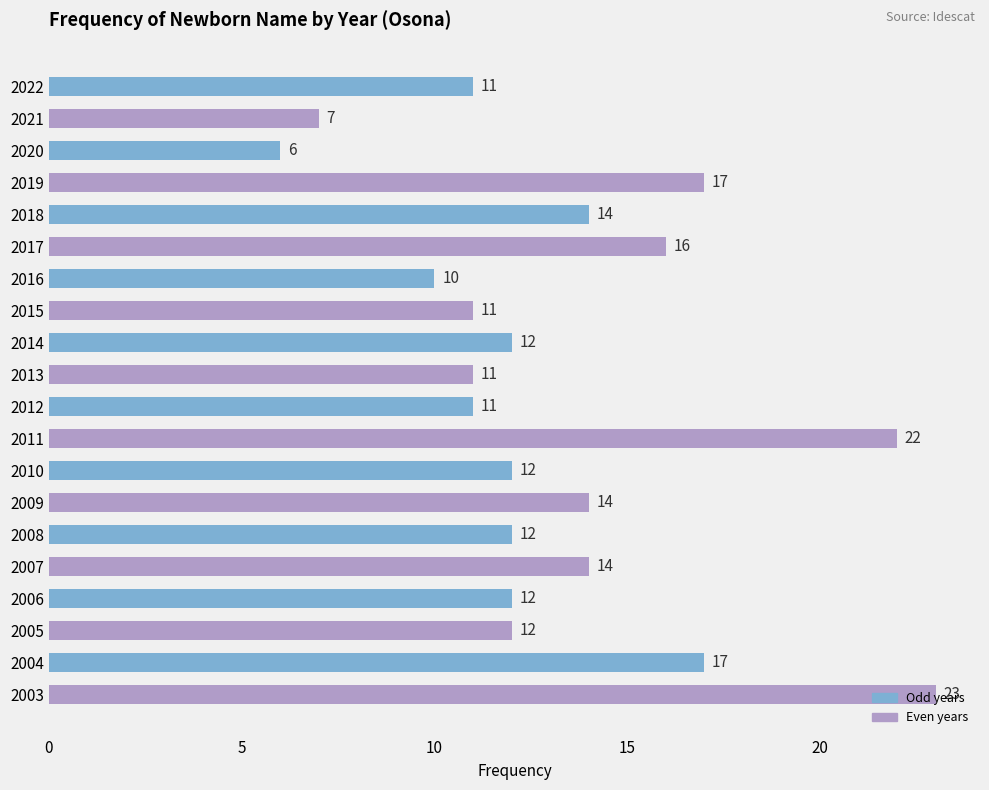

What is the approximate value at 2006?

12